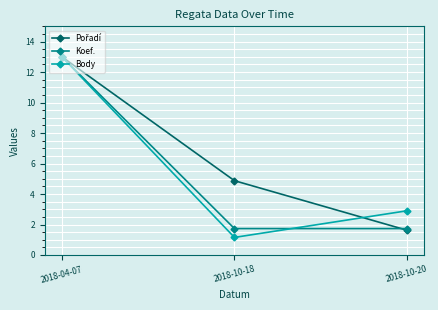

What is the average value of the Body series?

5.7